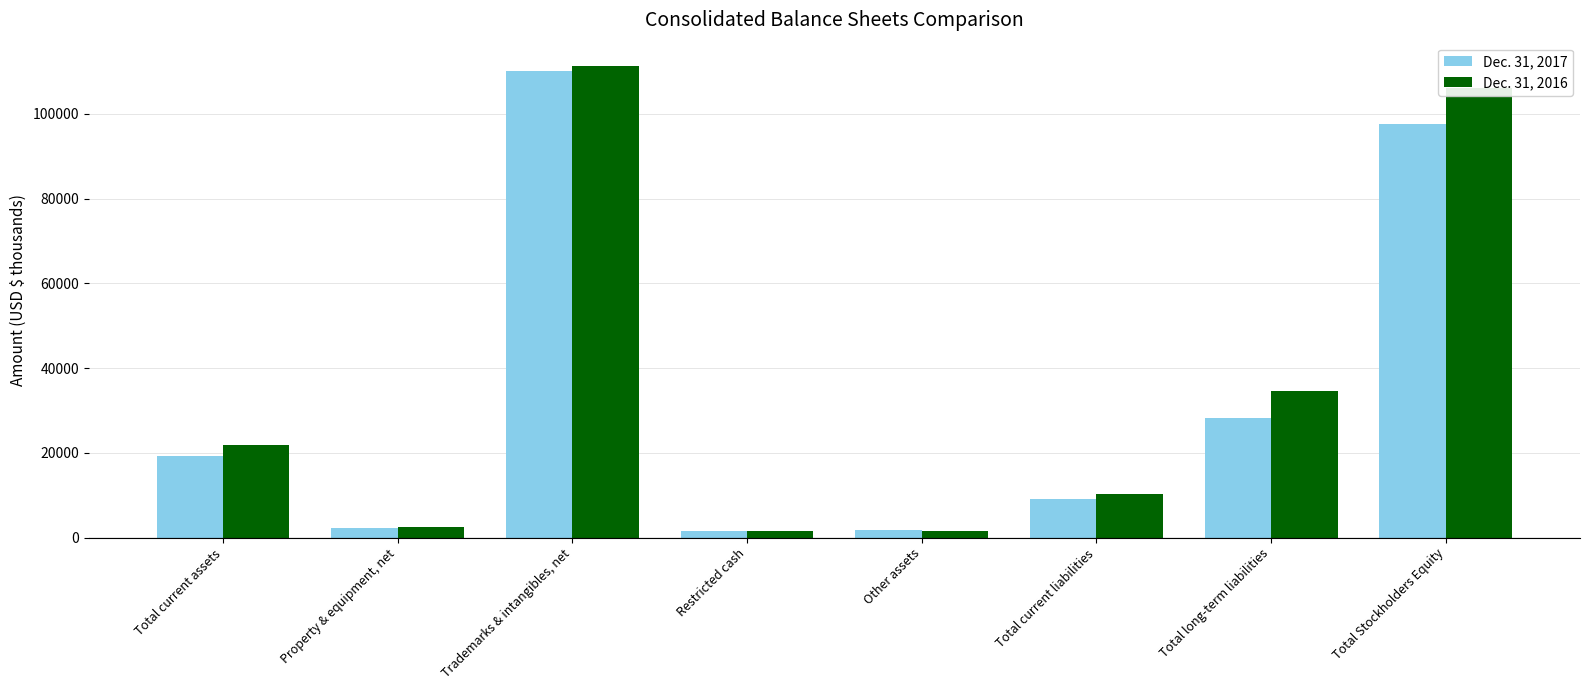

What is the spread (max minus min) of values at Total current liabilities?

1264